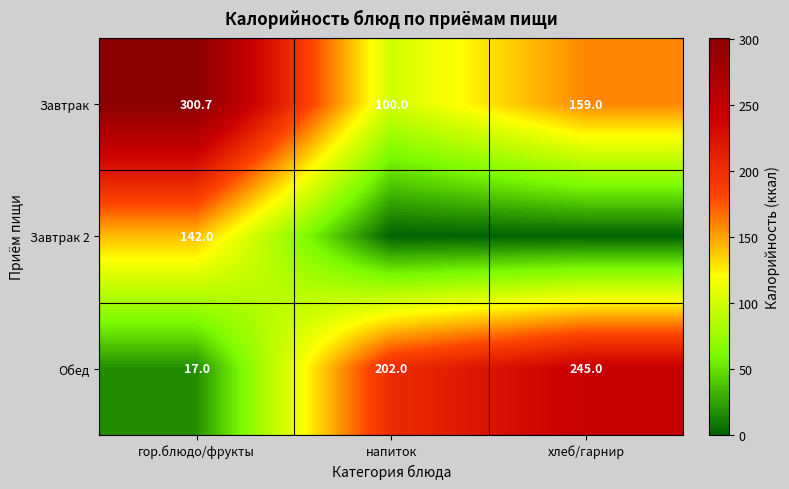

What is the difference between the Завтрак values at напиток and хлеб/гарнир?

59.0